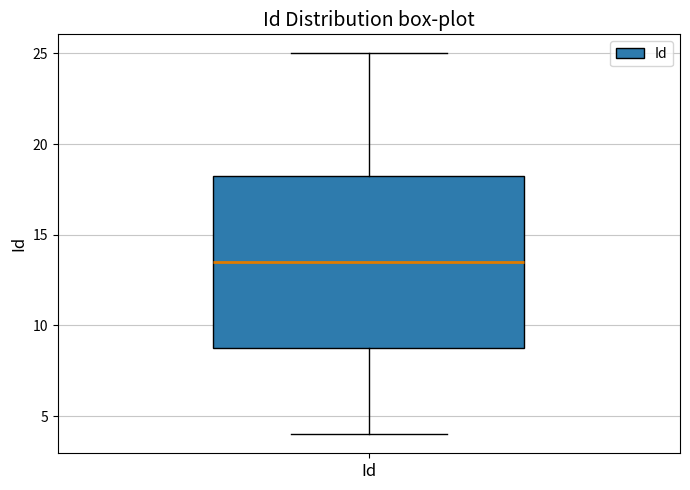

Transcribe this box plot: give where the median line is, the range the box spans, and where the two whiskers end, as read against the y-axis. The values are not printed on the chart, so give them approximately, as read against the axis.

median 13.5, box 9.0 to 18.5, whiskers 4.0 to 25.0